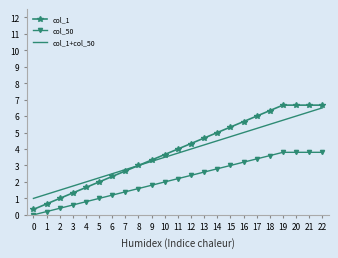

Which series changed the most between 3 and 8?

col_1